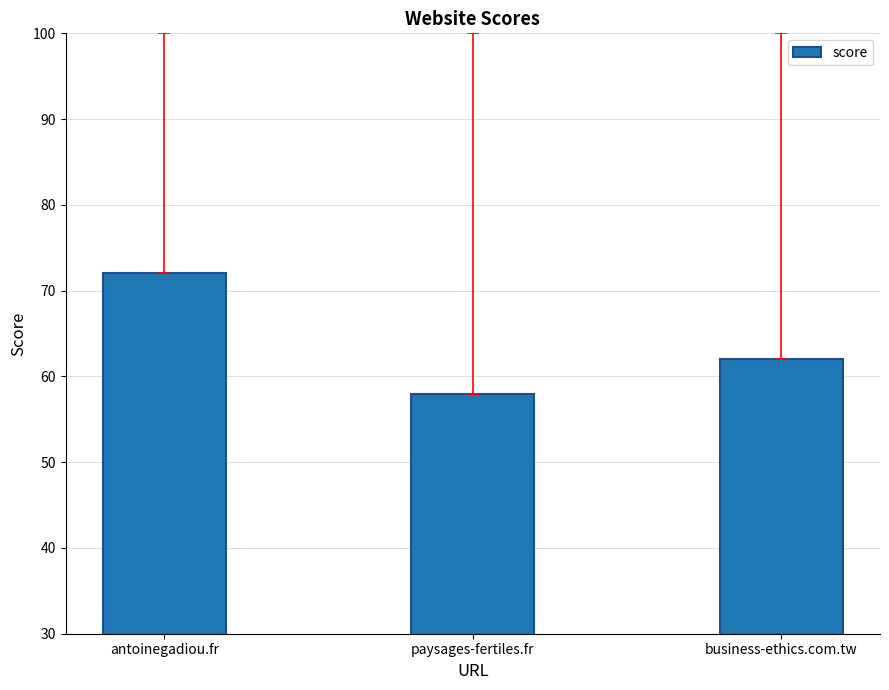

List the labels in order of value, largest first.

antoinegadiou.fr, business-ethics.com.tw, paysages-fertiles.fr